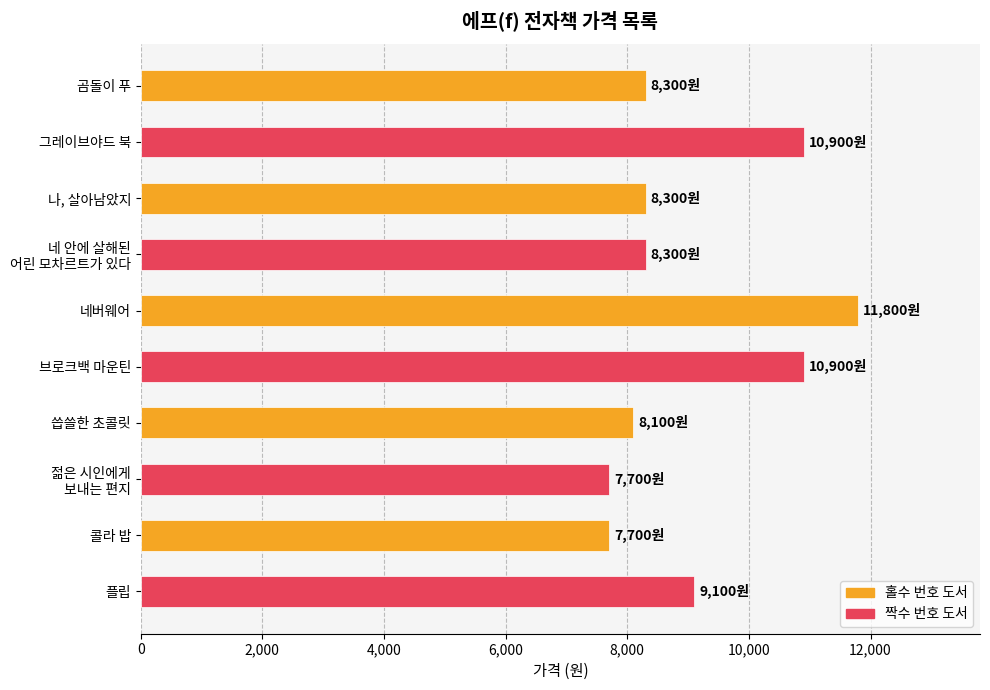

Is it true that the value at 그레이브야드 북 is 18593?

False